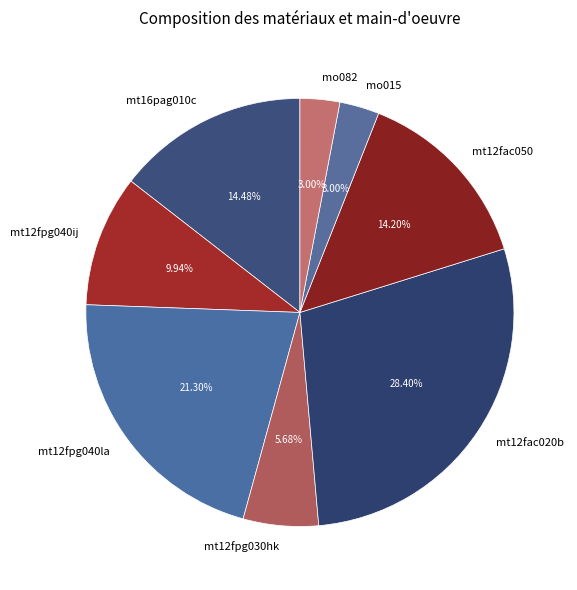

To the nearest percent, what percentage of the pie is mt12fpg030hk?

6%